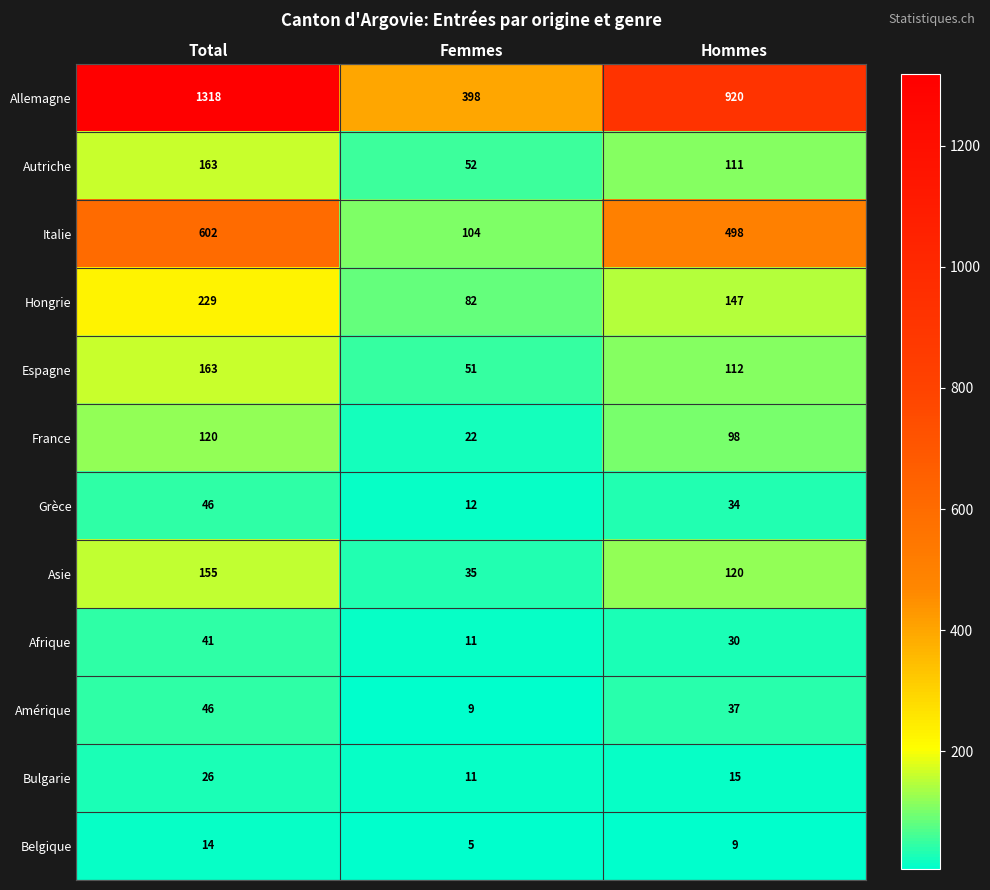

The Amérique series shows 46 at Total. True or false?

True